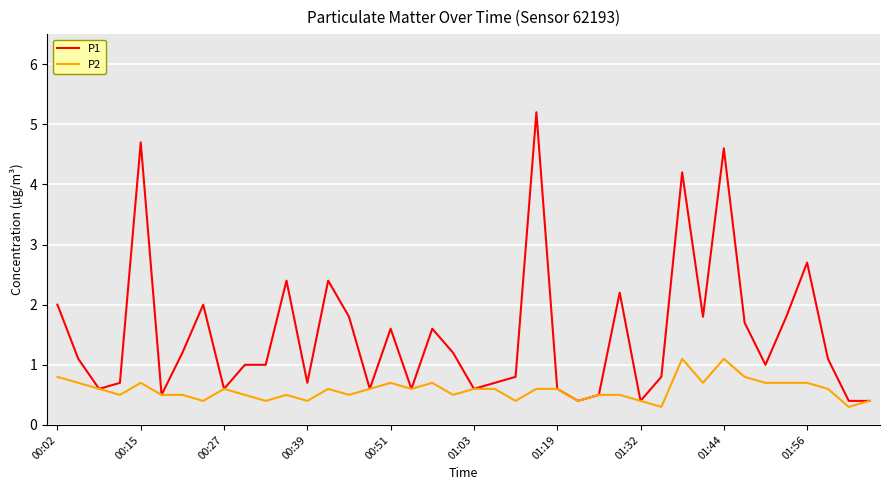

Reading left to right, what are all the values shown in this chart?

P1: 2.0	1.1	0.6	0.7	4.7	0.5	1.2	2.0	0.6	1.0	1.0	2.4	0.7	2.4	1.8	0.6	1.6	0.6	1.6	1.2	0.6	0.7	0.8	5.2	0.6	0.4	0.5	2.2	0.4	0.8	4.2	1.8	4.6	1.7	1.0	1.8	2.7	1.1	0.4	0.4
P2: 0.8	0.7	0.6	0.5	0.7	0.5	0.5	0.4	0.6	0.5	0.4	0.5	0.4	0.6	0.5	0.6	0.7	0.6	0.7	0.5	0.6	0.6	0.4	0.6	0.6	0.4	0.5	0.5	0.4	0.3	1.1	0.7	1.1	0.8	0.7	0.7	0.7	0.6	0.3	0.4